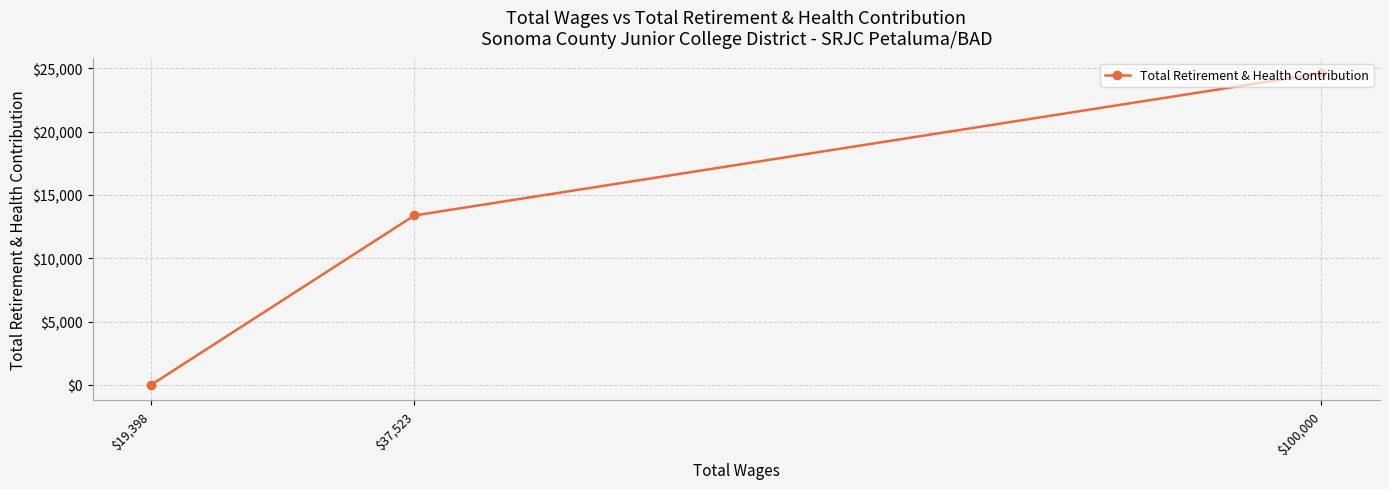

What is the label of the 1st point from the left?

$19,398